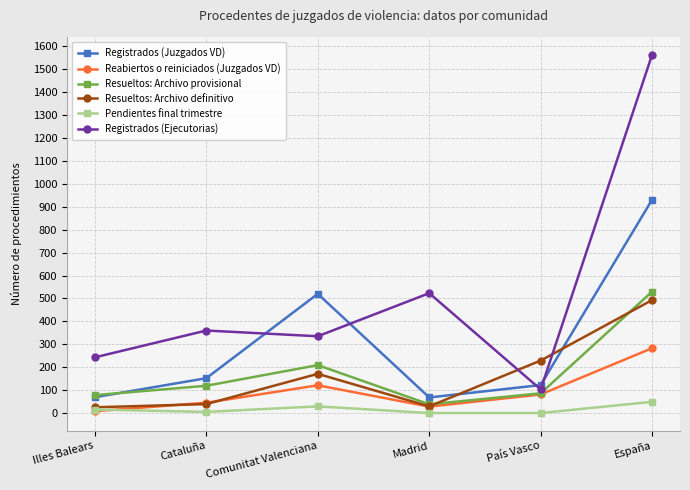

What position from the left is Madrid?

4